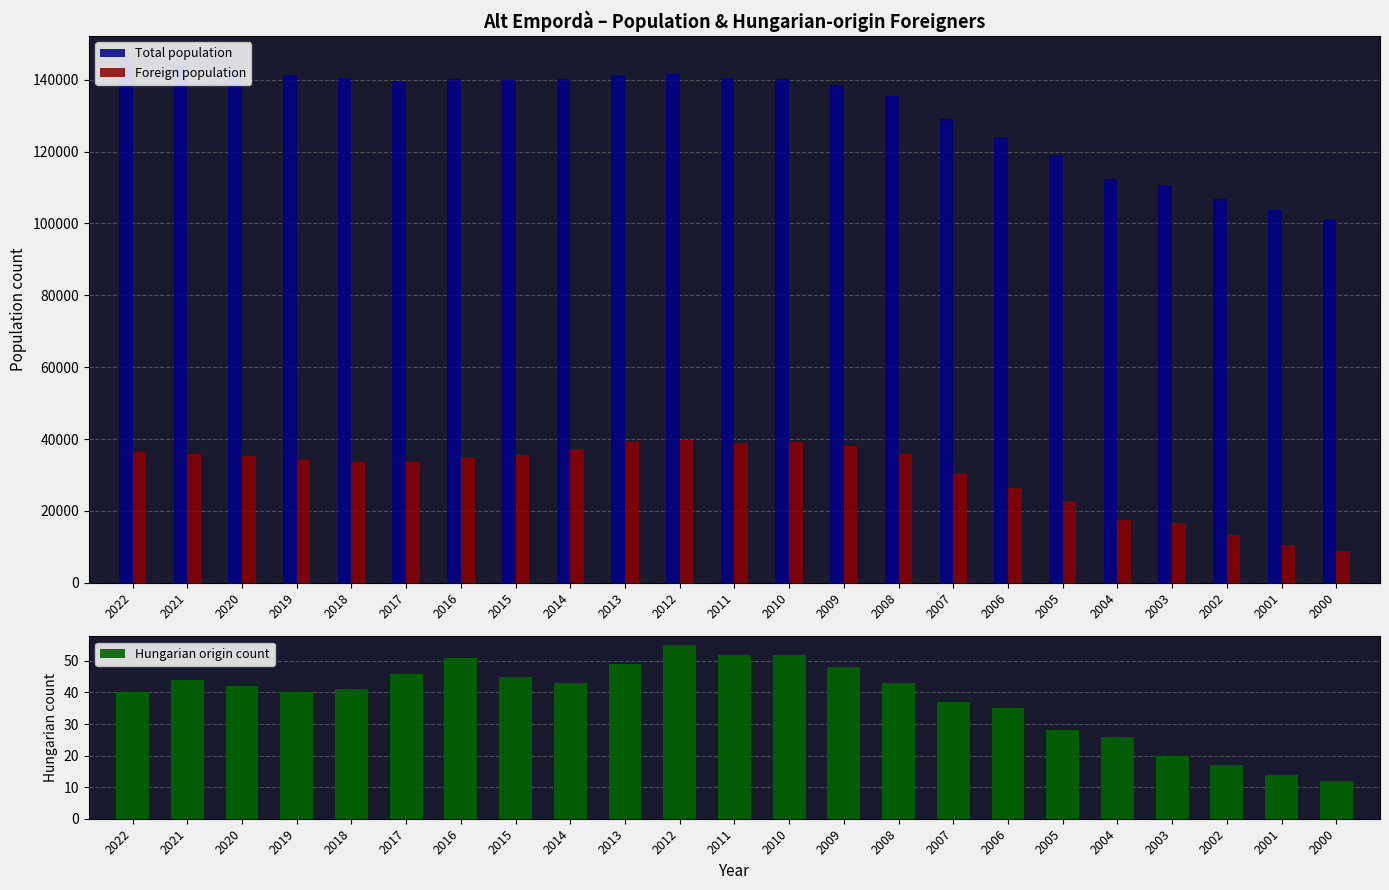

Rank the series by their maximum value, from highest to lowest.

Total population, Foreign population, Hungarian origin count